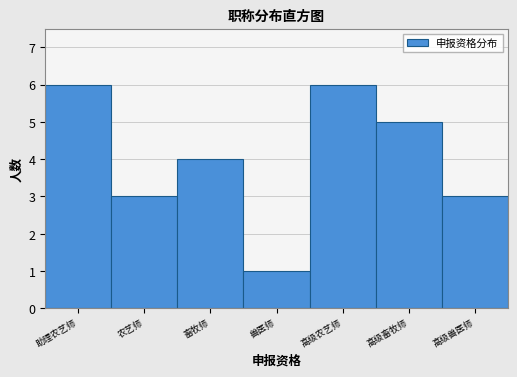

Reading right to left, list all the values displayed in this chart.

高级兽医师=3	高级畜牧师=5	高级农艺师=6	兽医师=1	畜牧师=4	农艺师=3	助理农艺师=6